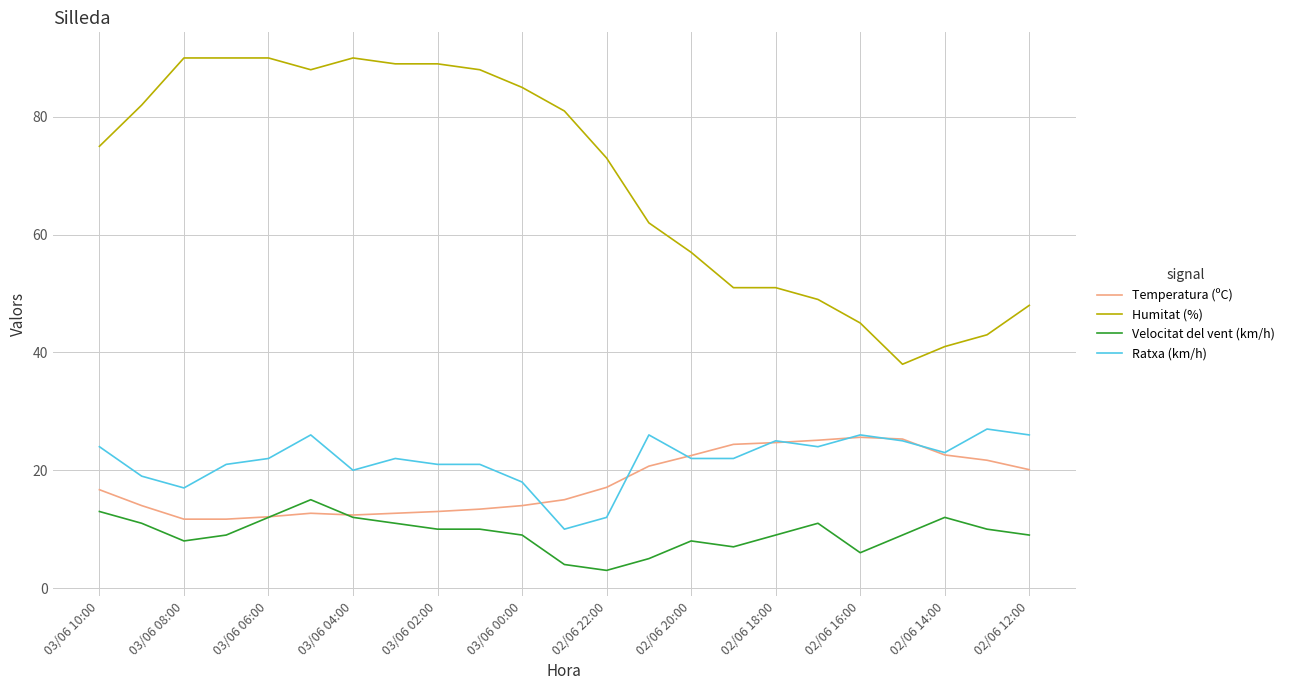

Which series has the largest total across all categories?

Humitat (%)